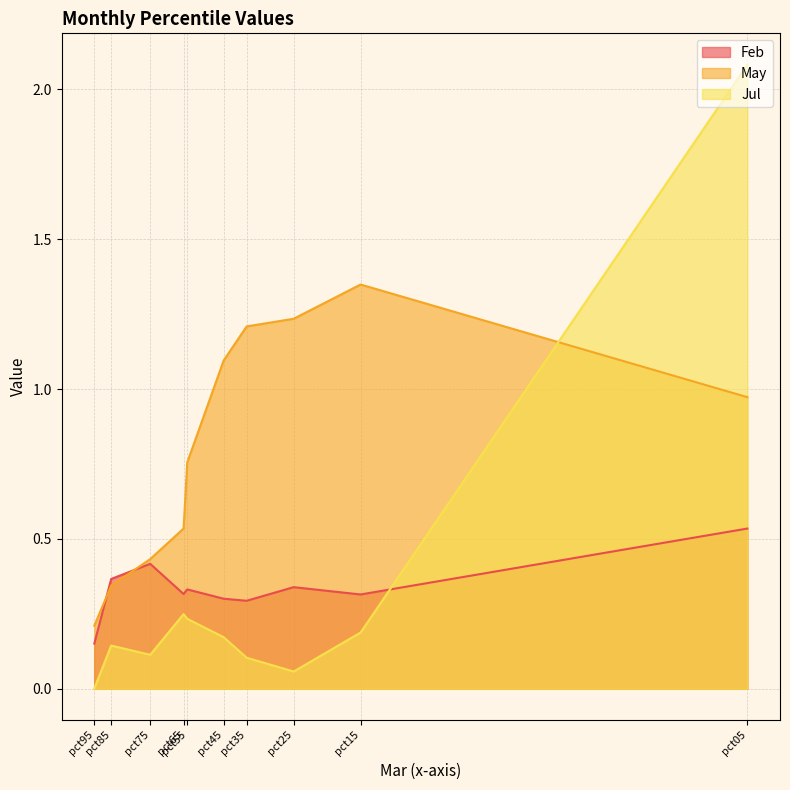

Which series has the largest range (max minus min)?

Jul